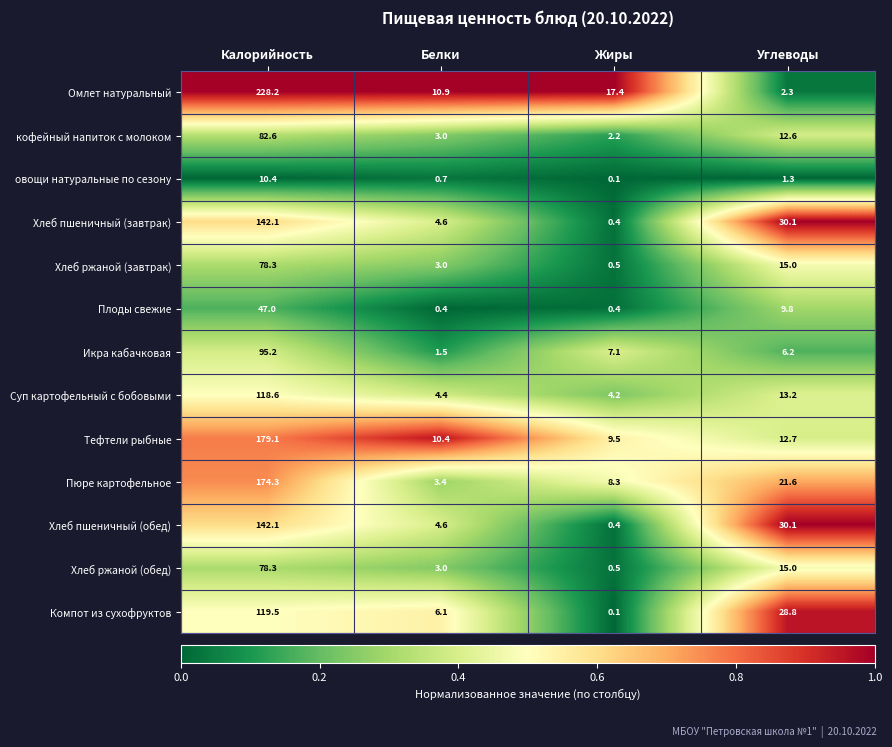

What is the difference between the Тефтели рыбные values at Белки and Углеводы?

2.3